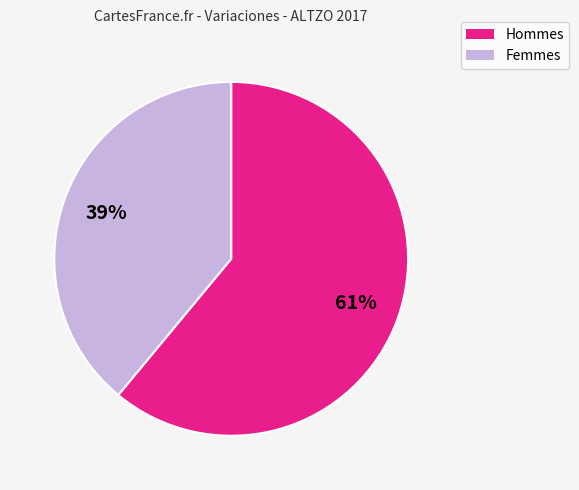

Does any single category account for the majority?

Yes